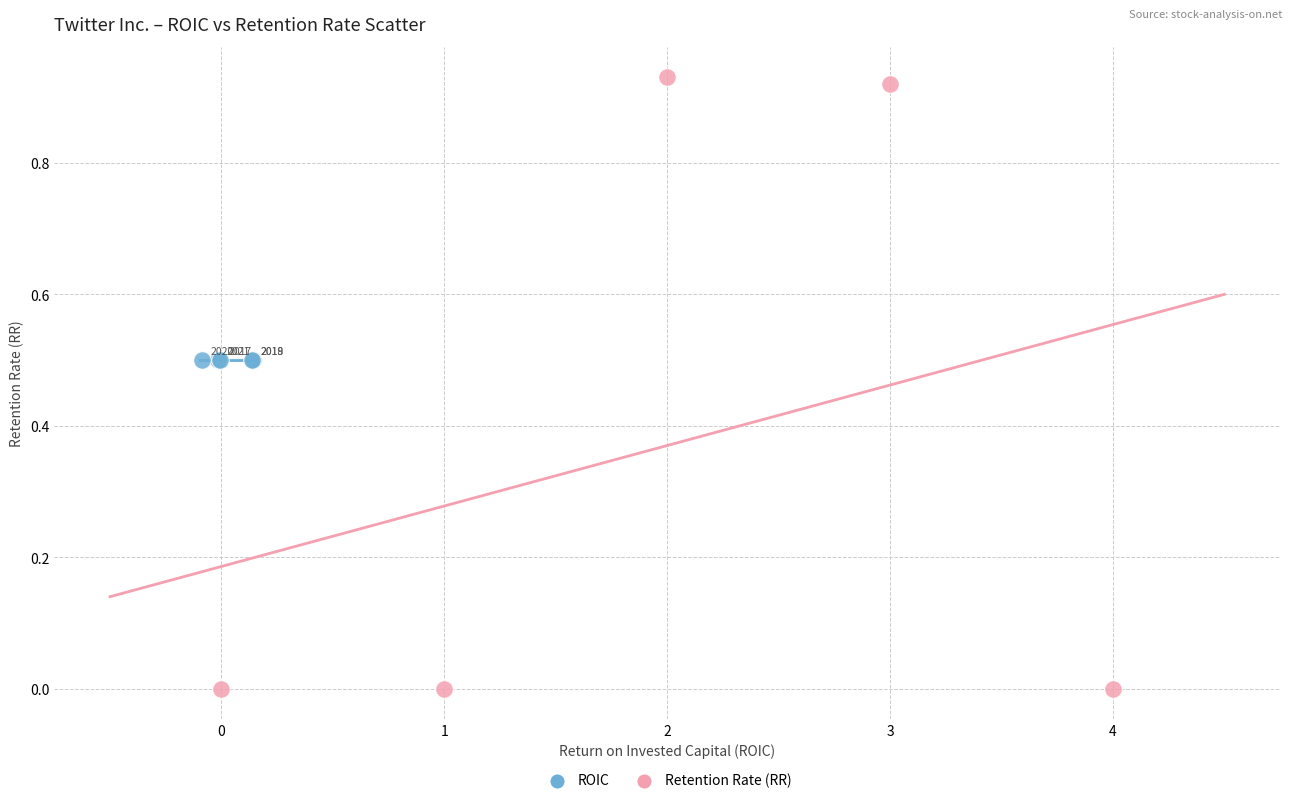

Which series reaches the maximum Y coordinate?

Retention Rate (RR)